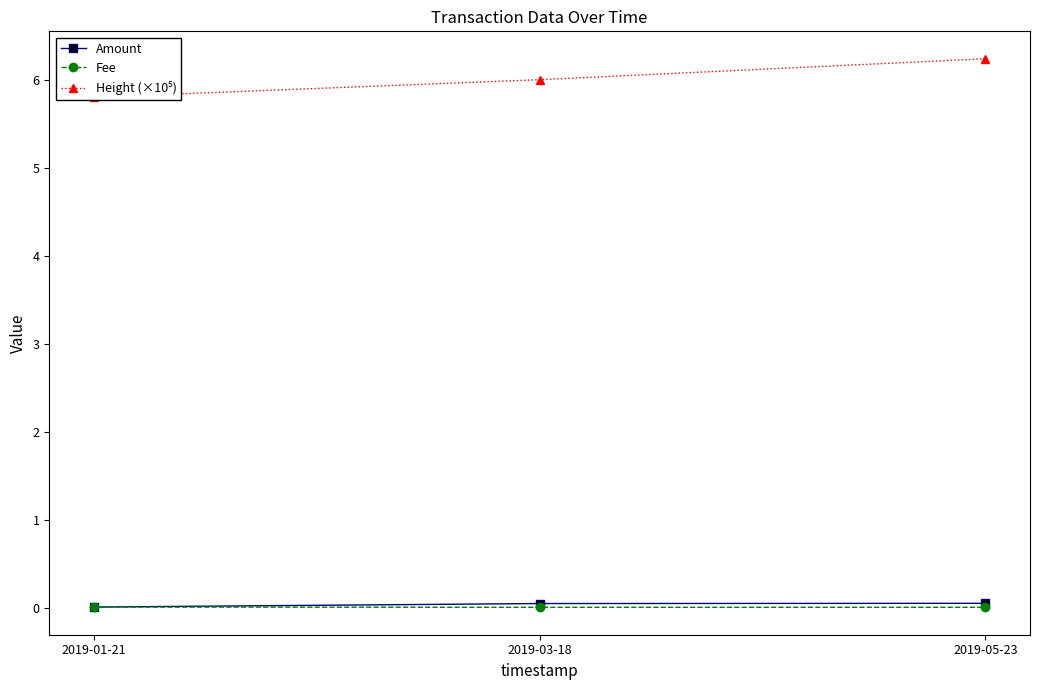

Reading left to right, what are all the values shown in this chart?

Amount: 2019-01-21=0.0	2019-03-18=0.1	2019-05-23=0.1
Fee: 2019-01-21=0.0	2019-03-18=0.0	2019-05-23=0.0
Height (×10⁵): 2019-01-21=5.8	2019-03-18=6.0	2019-05-23=6.2